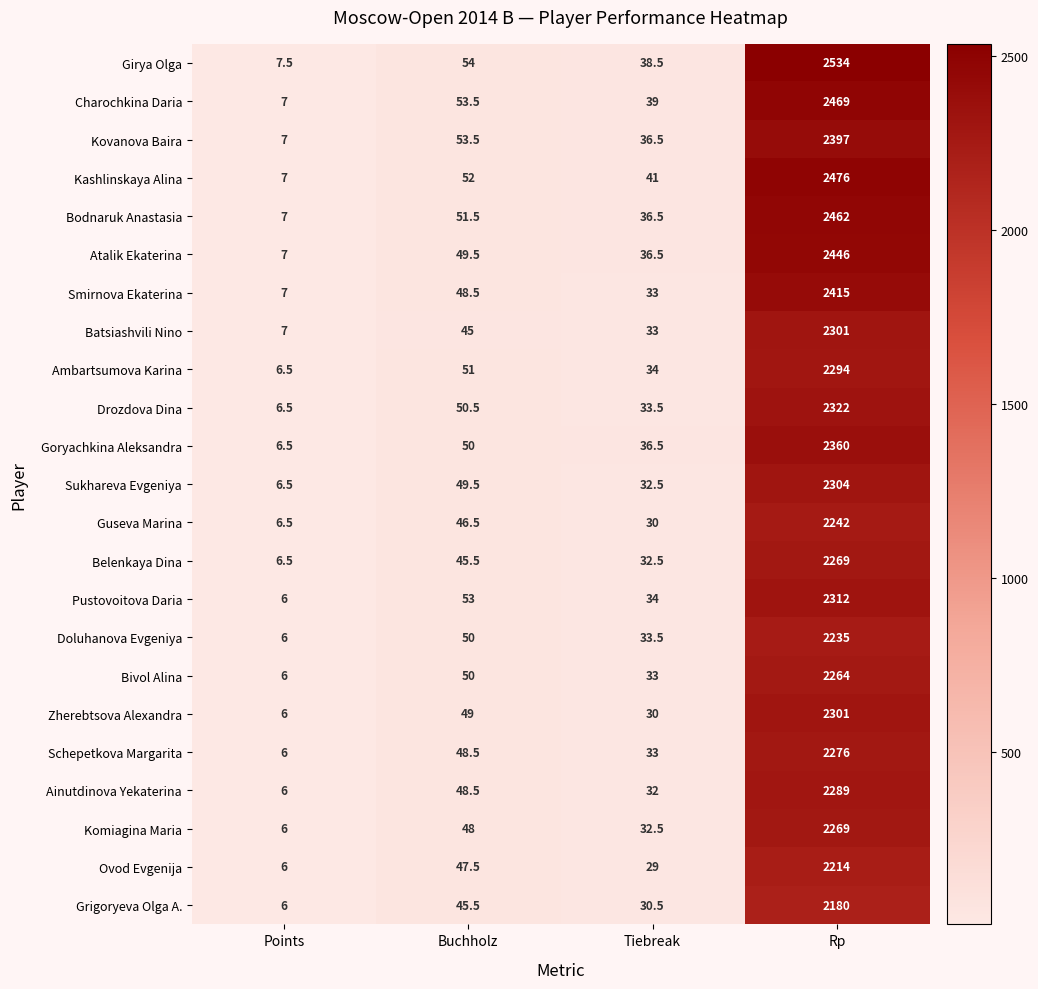

List the labels in order of Ambartsumova Karina value, smallest first.

Points, Tiebreak, Buchholz, Rp